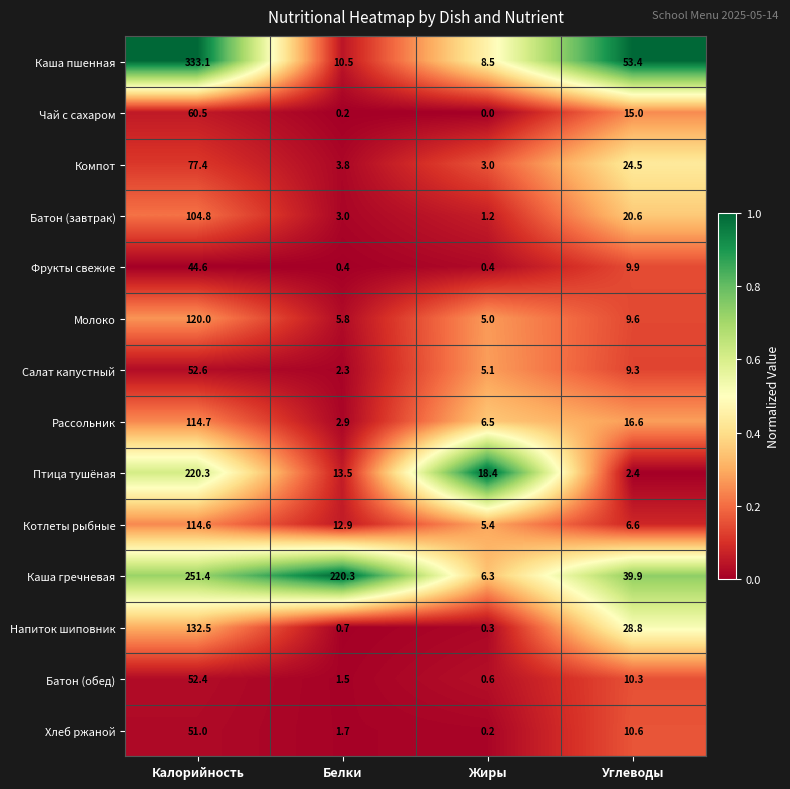

At Углеводы, list the series in order from largest to smallest.

Каша пшенная, Каша гречневая, Напиток шиповник, Компот, Батон (завтрак), Рассольник, Чай с сахаром, Хлеб ржаной, Батон (обед), Фрукты свежие, Молоко, Салат капустный, Котлеты рыбные, Птица тушёная